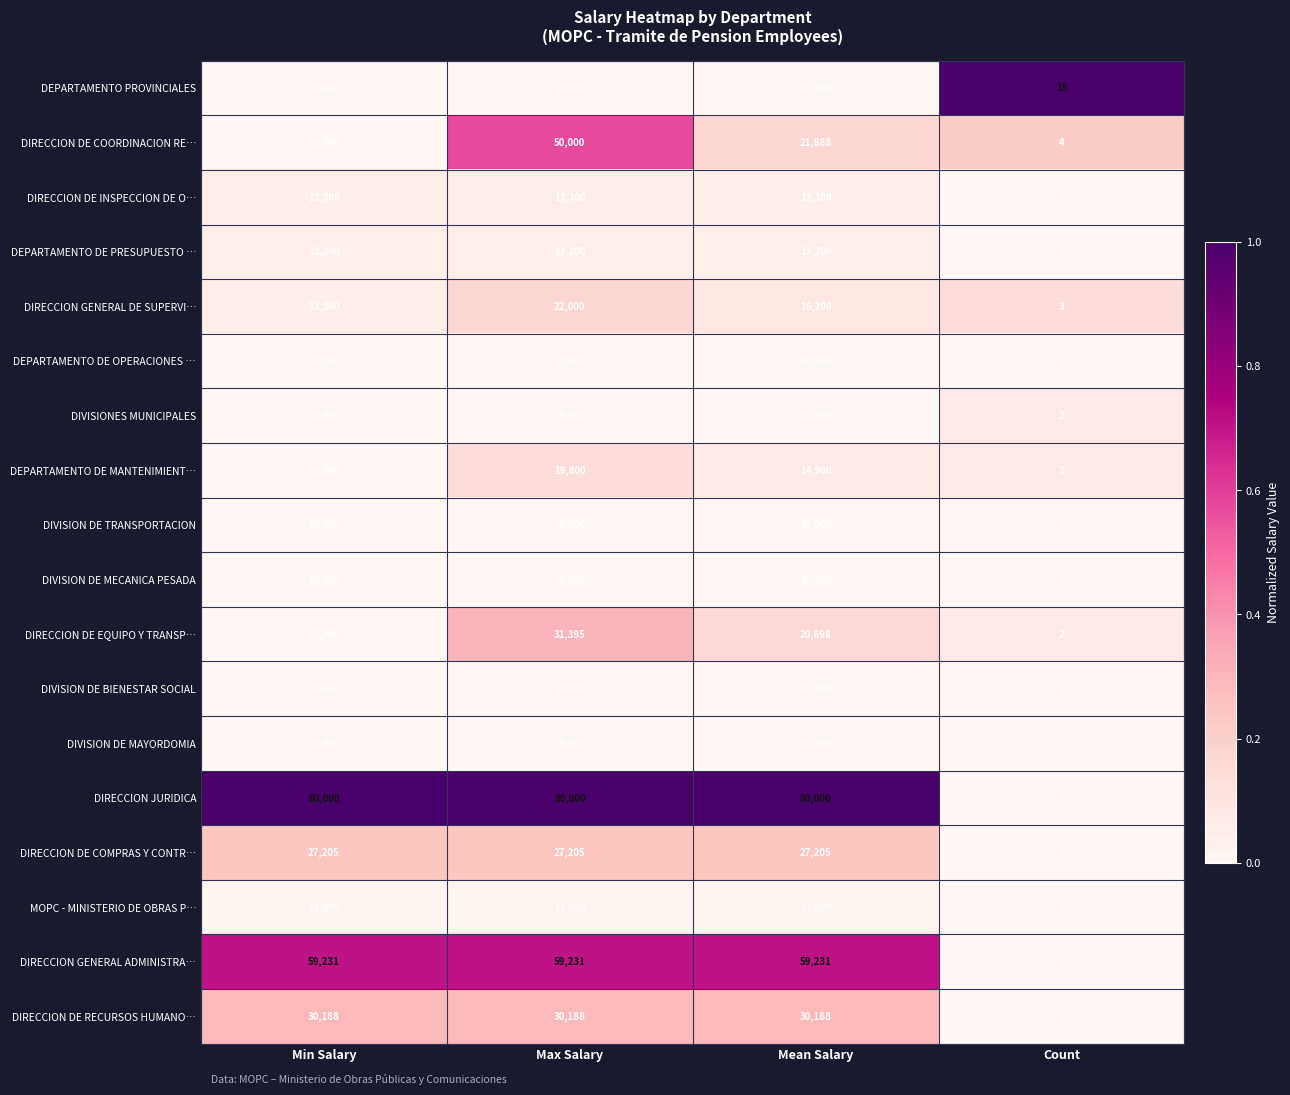

What is the difference between the DEPARTAMENTO DE MANTENIMIENT… values at Count and Min Salary?

9998